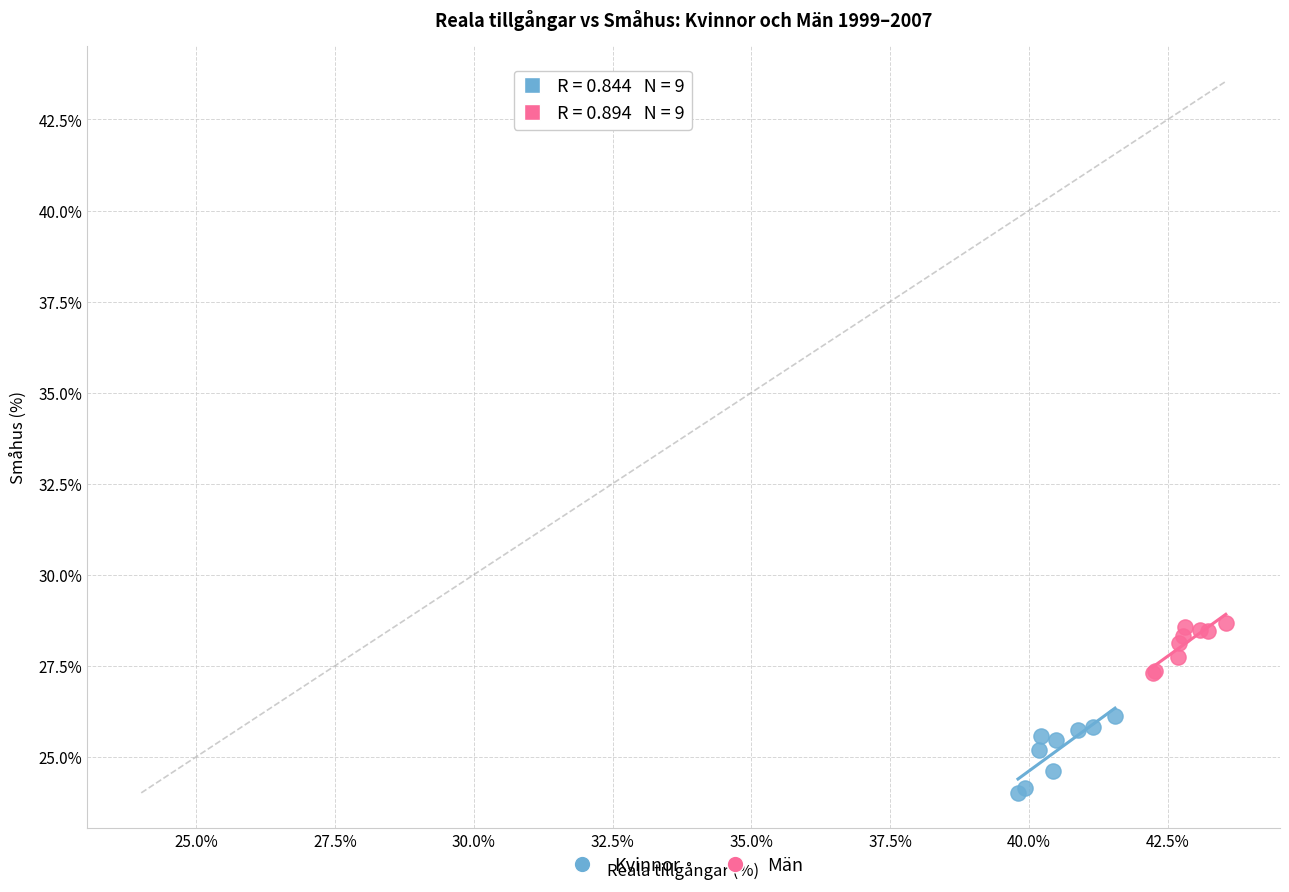

Which series has the largest Y range (max minus min)?

Kvinnor